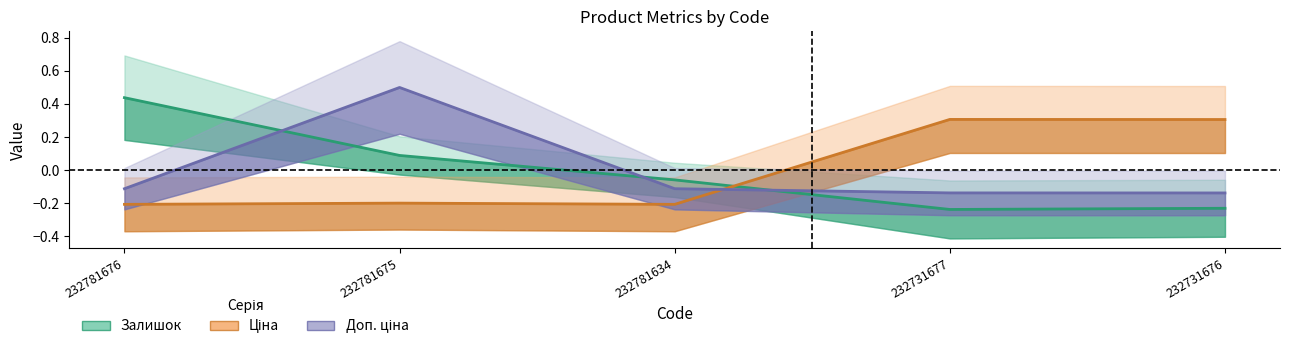

Between which two adjacent categories do Залишок and Доп. ціна first intersect?

232781676 and 232781675